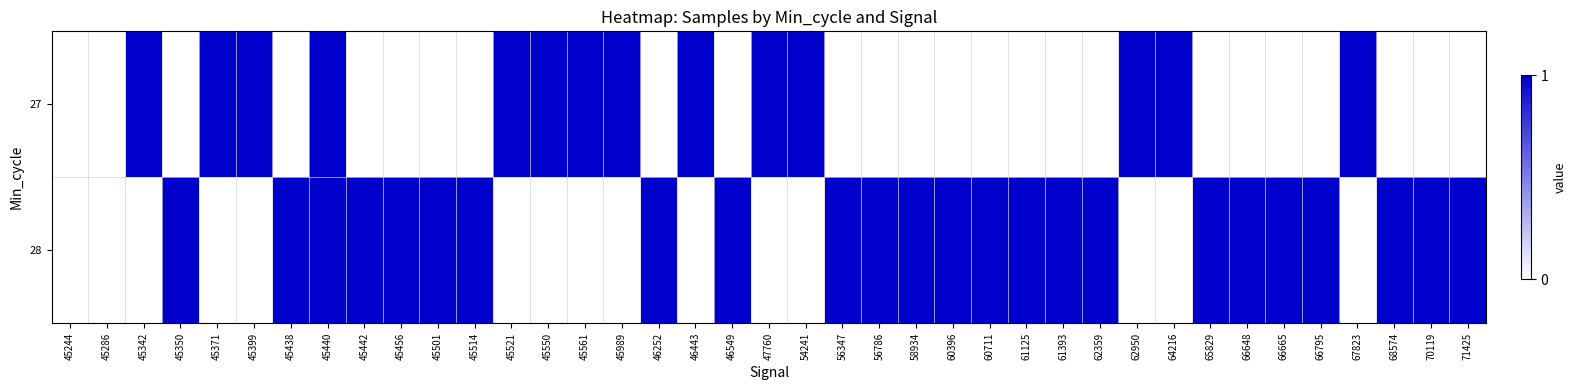

Which label corresponds to the smallest value in the chart?

45244